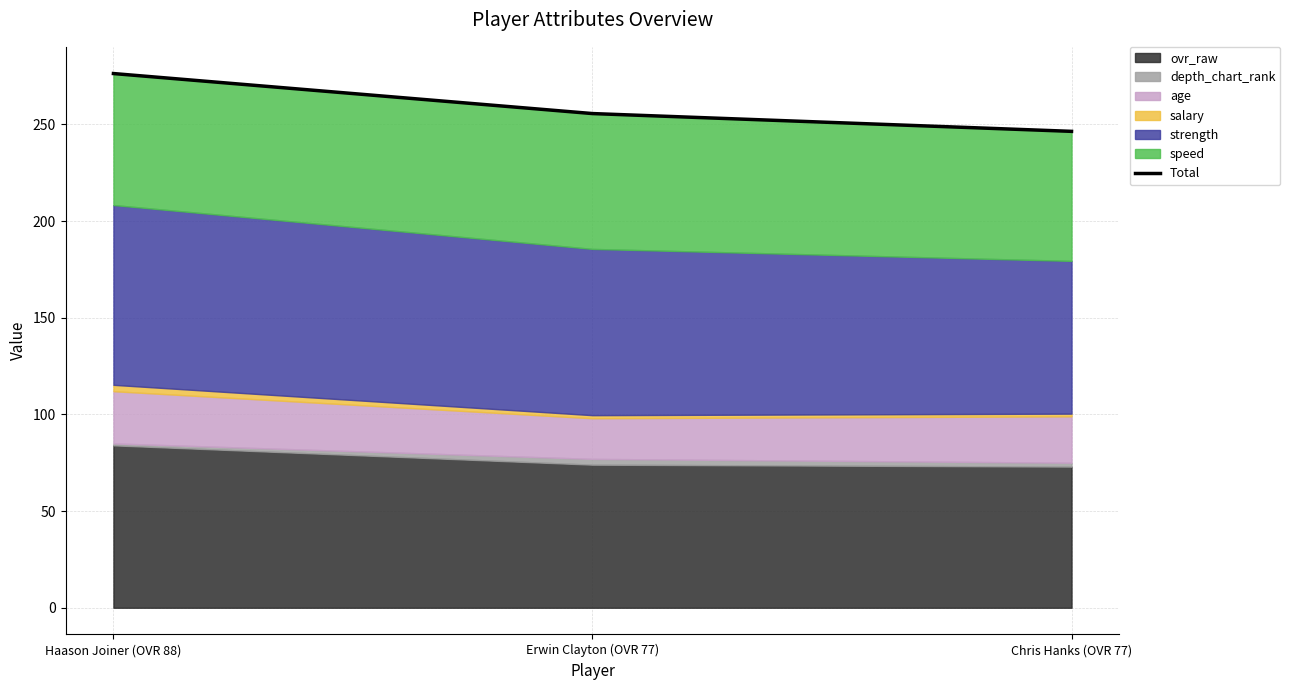

Which has a higher value, Erwin Clayton (OVR 77) or Haason Joiner (OVR 88)?

Haason Joiner (OVR 88)